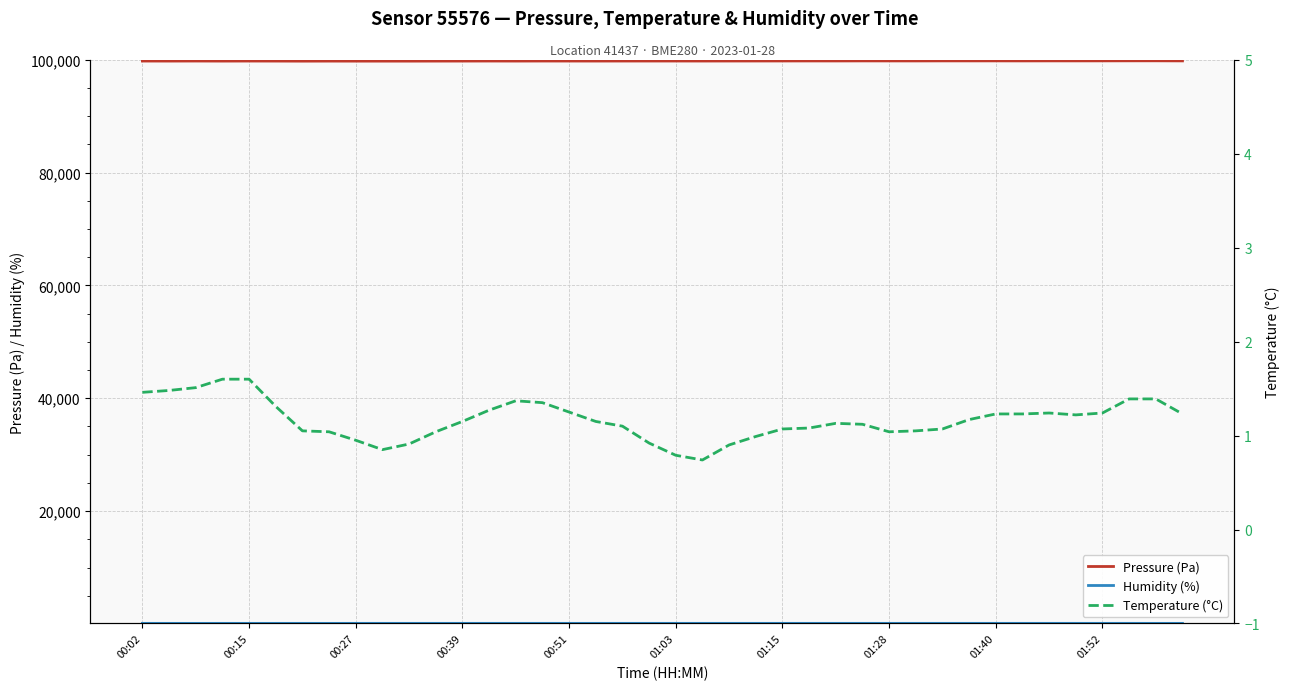

Which category has the highest value across all series?

38